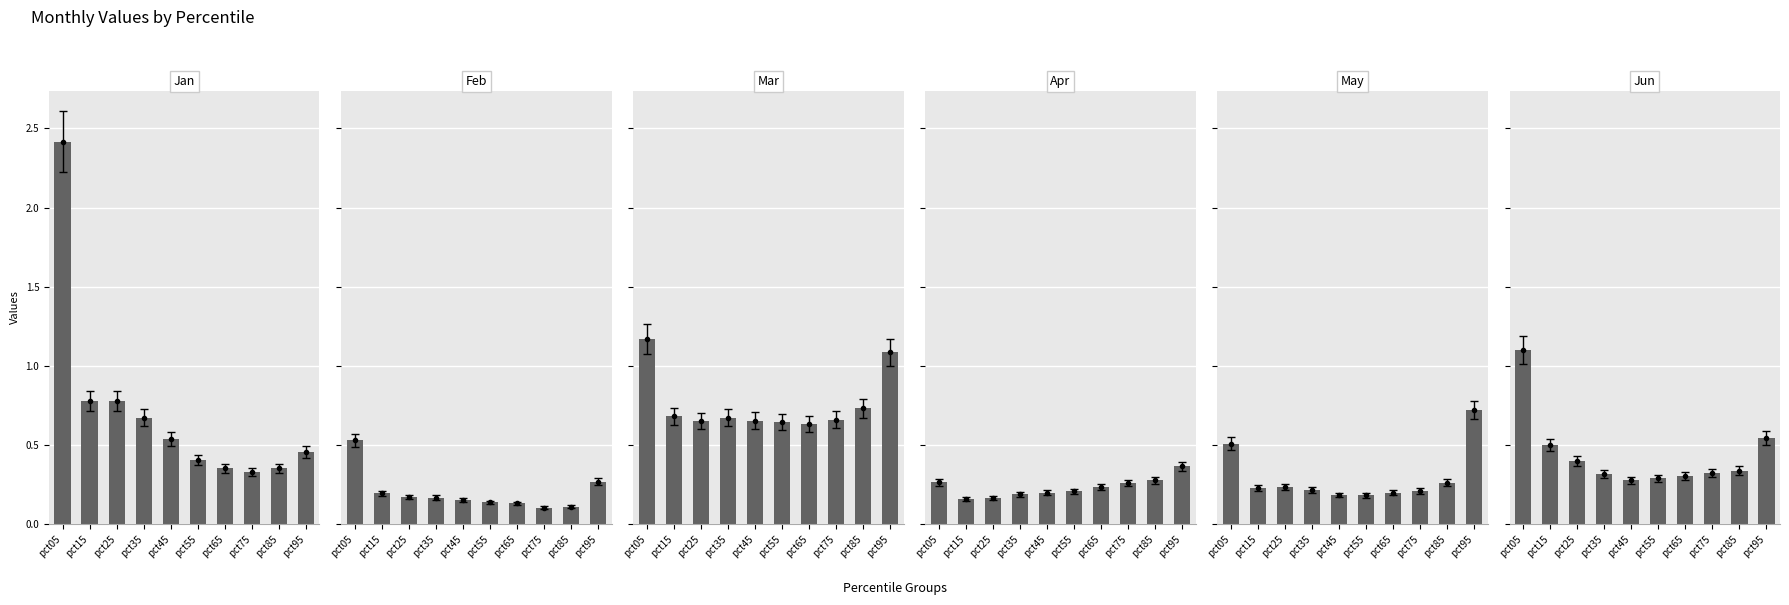

How many data points does each series have?

10